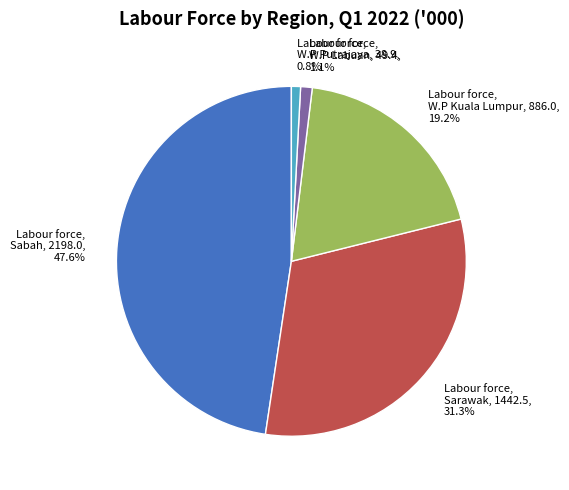

Rank the categories by value from lowest to highest.

Labour force, W.P Putrajaya, 38.9, 0.8%, Labour force, W.P Labuan, 49.4, 1.1%, Labour force, W.P Kuala Lumpur, 886.0, 19.2%, Labour force, Sarawak, 1442.5, 31.3%, Labour force, Sabah, 2198.0, 47.6%